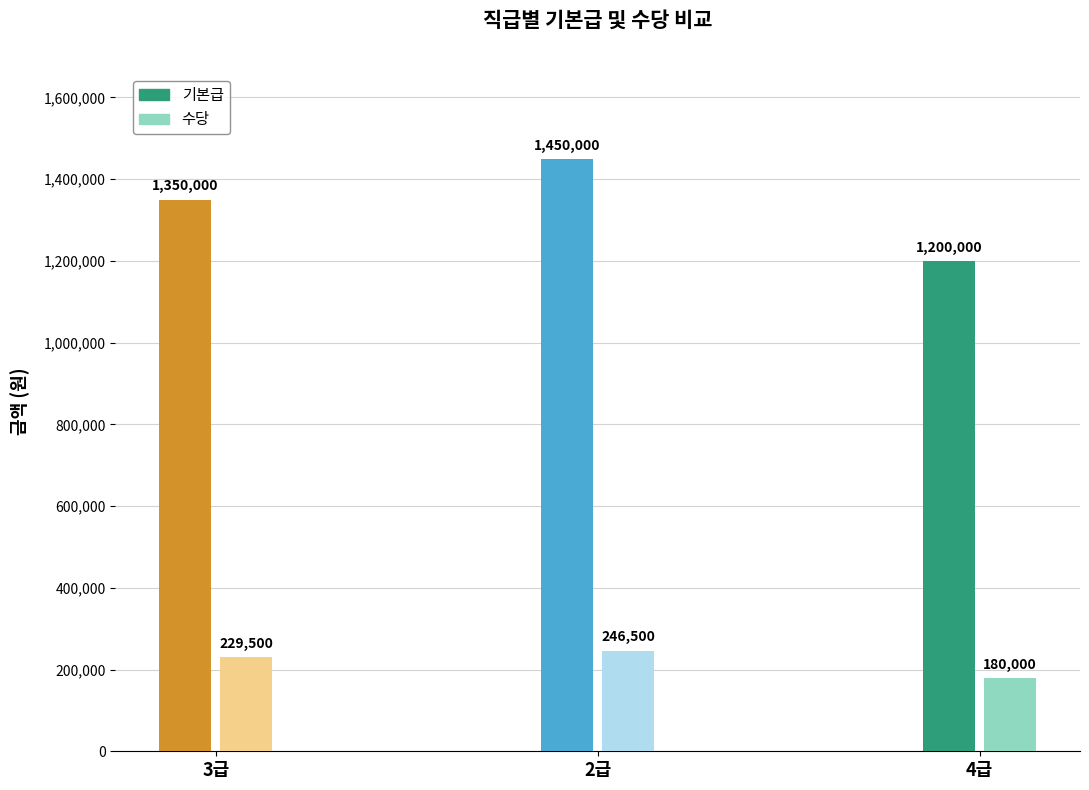

What is the total value across all series at 2급?

1696500